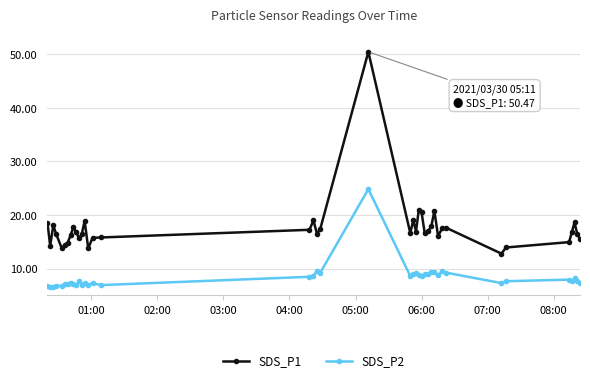

Which series has the widest spread of values?

SDS_P1